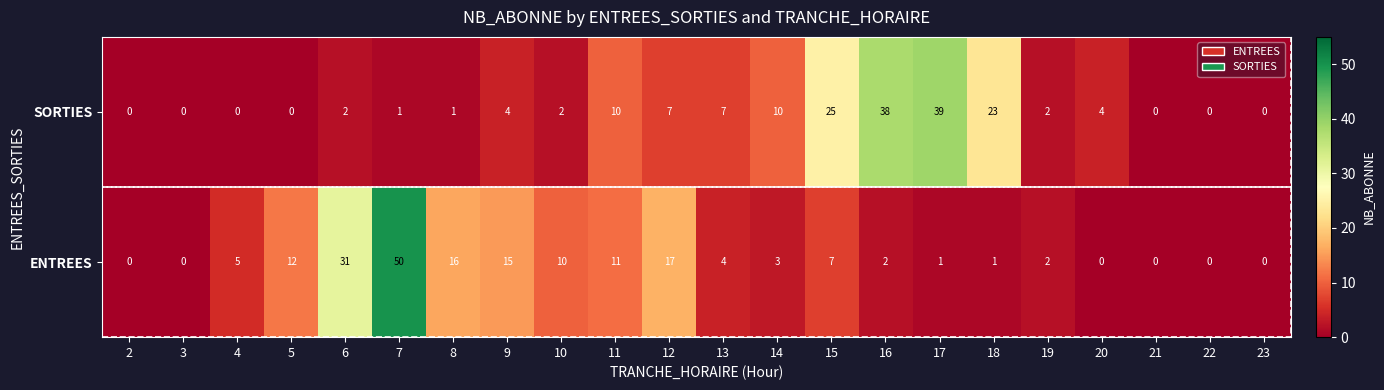

At which label does ENTREES reach its peak?

7